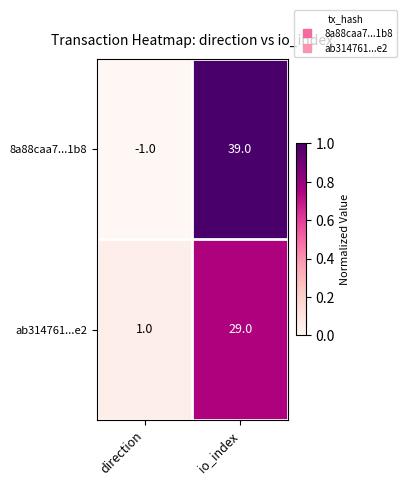

At how many categories does at least one series exceed 0?

2